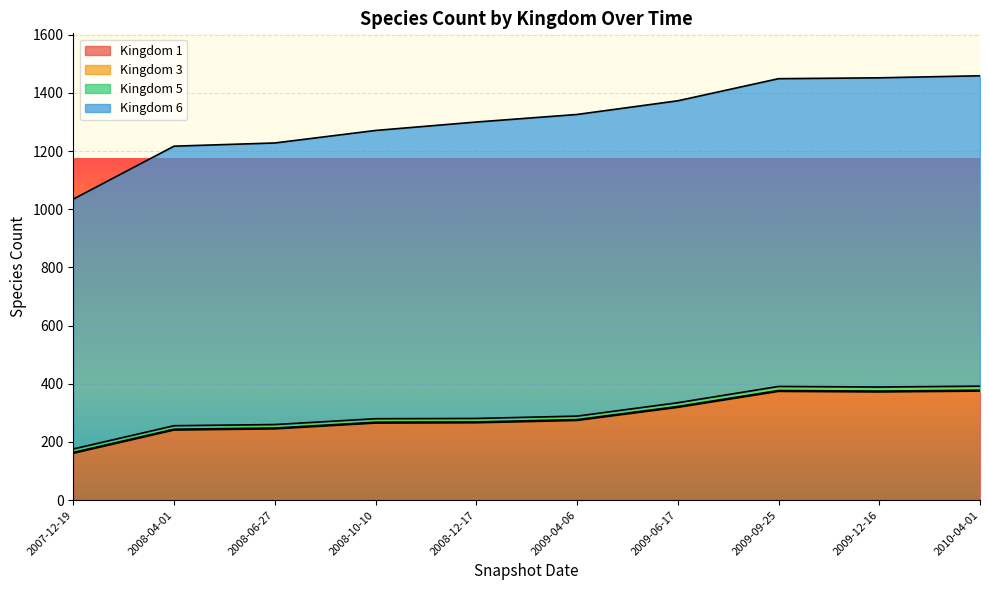

Rank the series by their maximum value, from lowest to highest.

3, 5, 1, 6